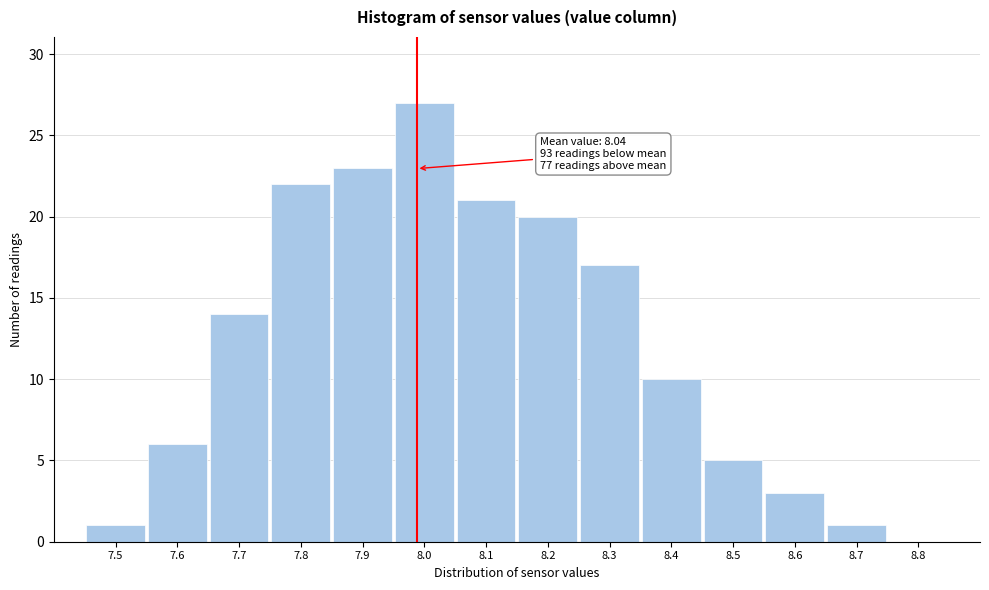

Reading left to right, extract all data points from this chart.

7.5=1	7.6=6	7.7=14	7.8=22	7.9=23	8.0=27	8.1=21	8.2=20	8.3=17	8.4=10	8.5=5	8.6=3	8.7=1	8.8=0